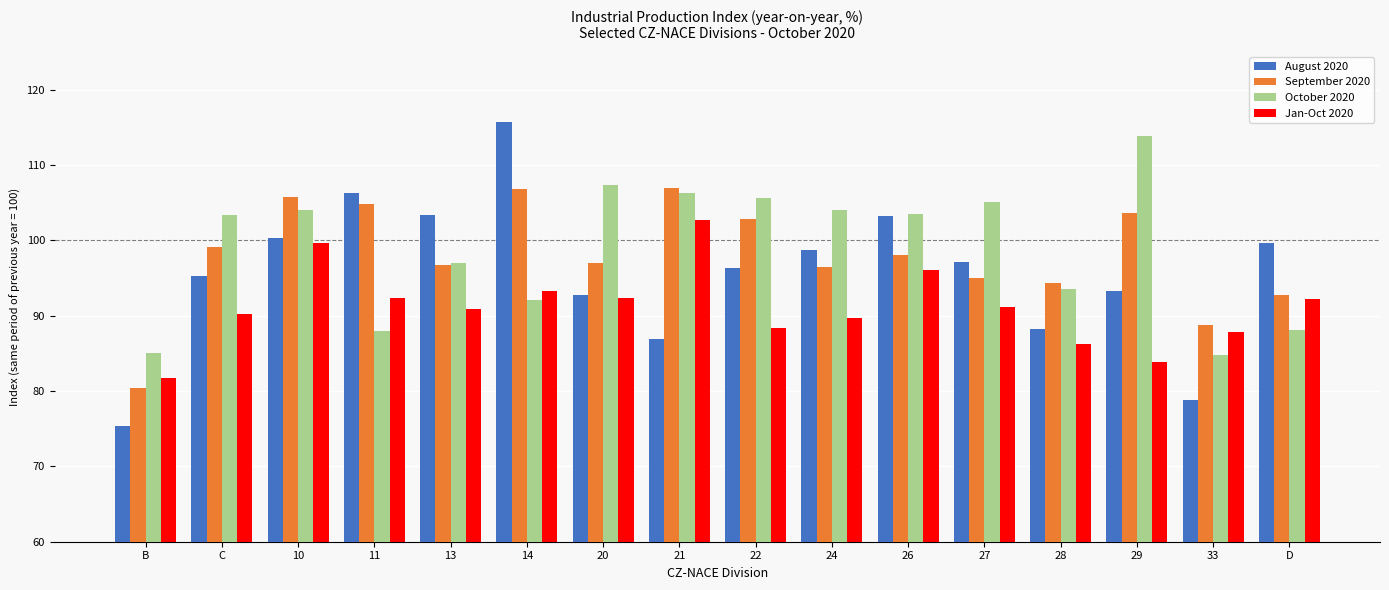

Is the value of Jan-Oct 2020 at 10 greater than the value of August 2020 at 28?

Yes